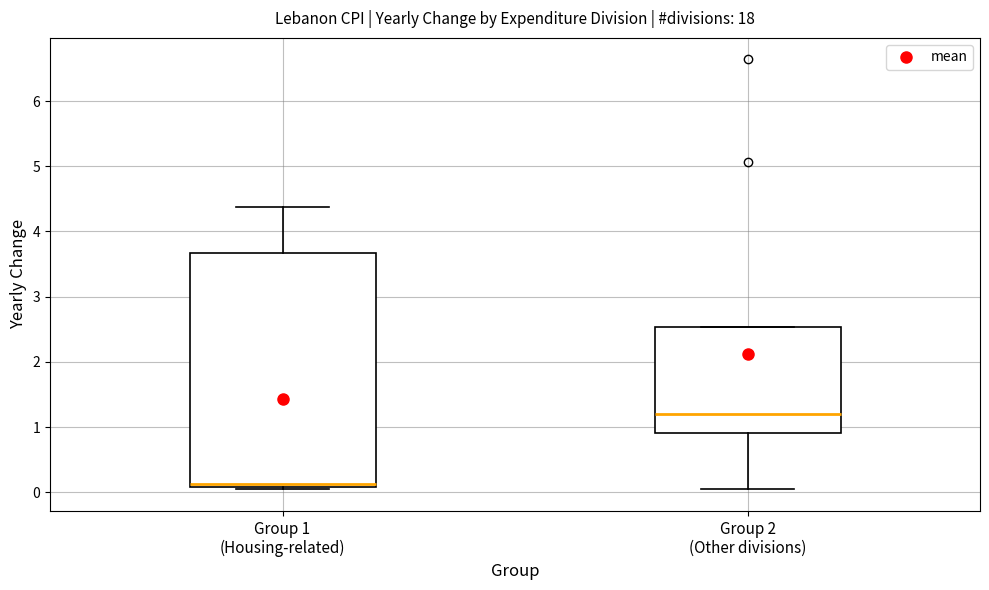

Reading left to right, transcribe this box plot: for each box, give where its median line is, the range the box spans, and where its two whiskers end, as read against the y-axis. The values are not printed on the chart, so give them approximately, as read against the axis.

Group 1 (Housing-related): median 0.1 (just above the box's lower edge), box 0.1 to 3.7, whiskers 0.1 (just below the box's lower edge) to 4.4
Group 2 (Other divisions): median 1.2, box 0.9 to 2.5, whiskers 0.0 to 2.5